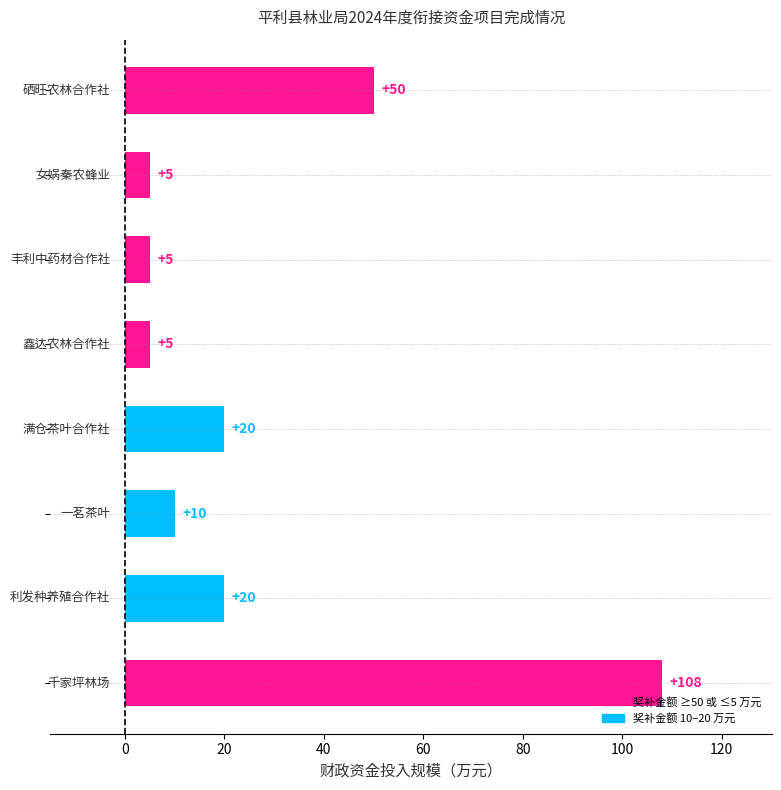

Count the number of categories in the chart.

8